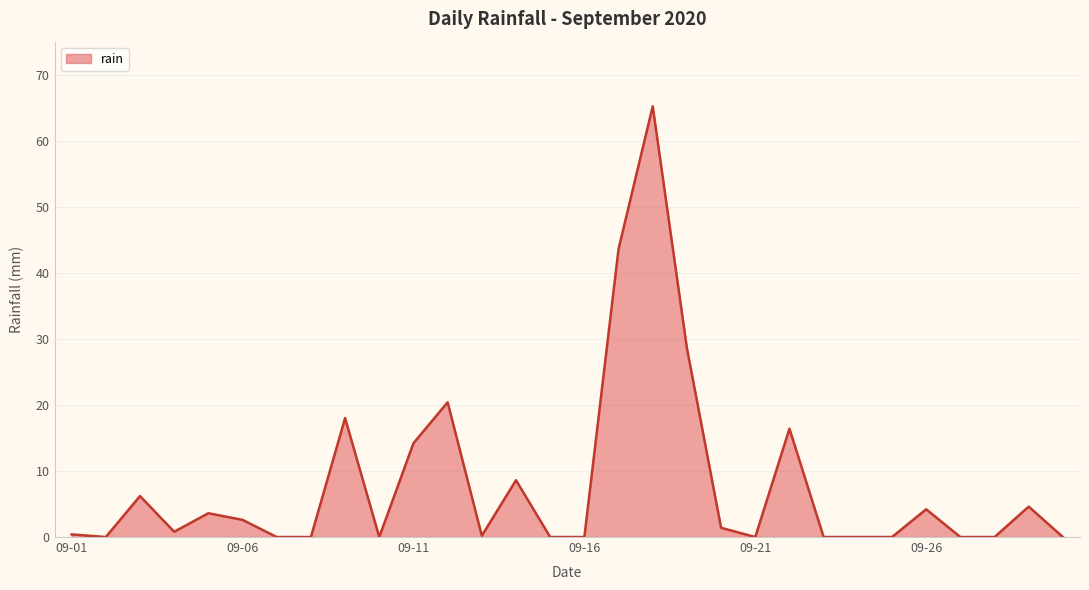

What is the difference between the maximum and minimum values?

65.2